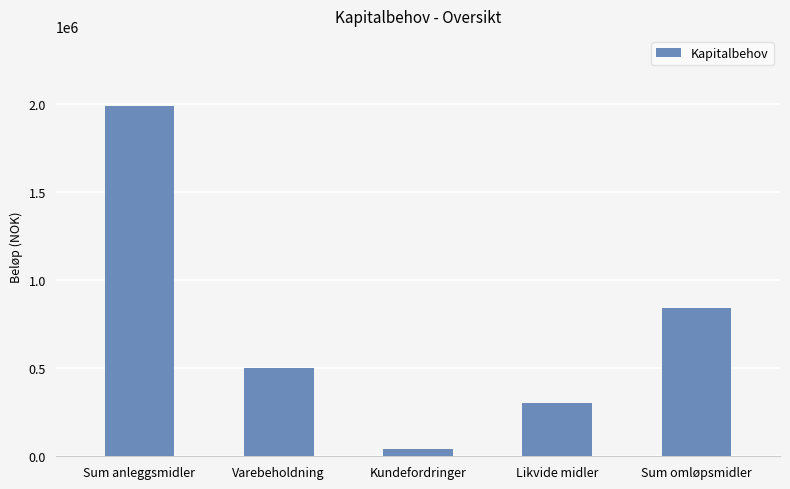

Reading right to left, list all the values displayed in this chart.

Sum omløpsmidler=841667	Likvide midler=300000	Kundefordringer=41667	Varebeholdning=500000	Sum anleggsmidler=1990000